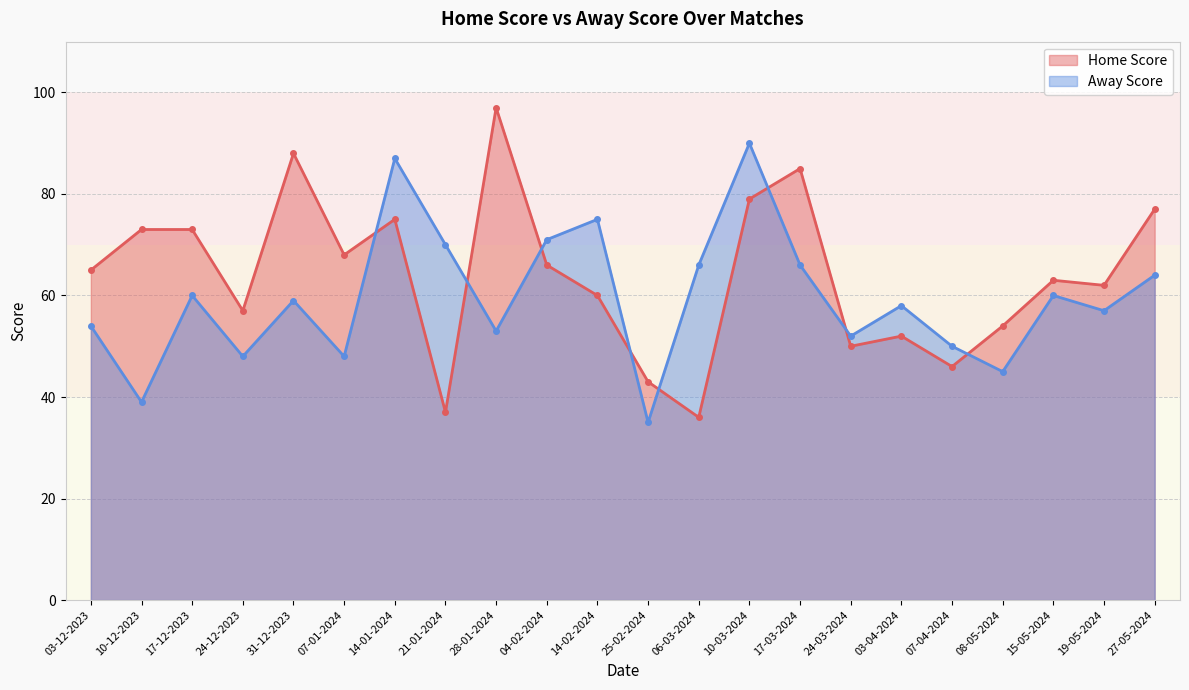

How many lines are shown in the chart?

2